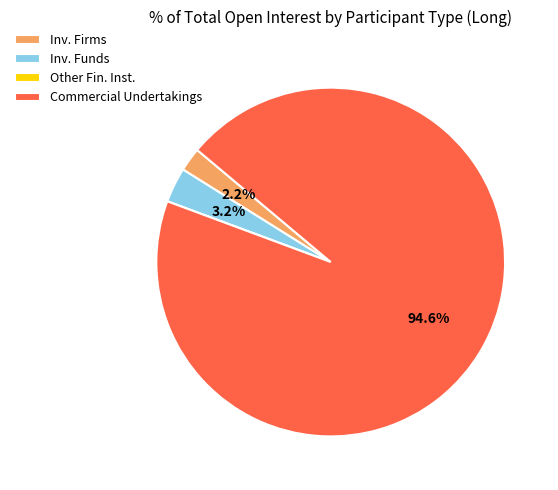

Does Commercial Undertakings account for over 50% of the chart?

Yes